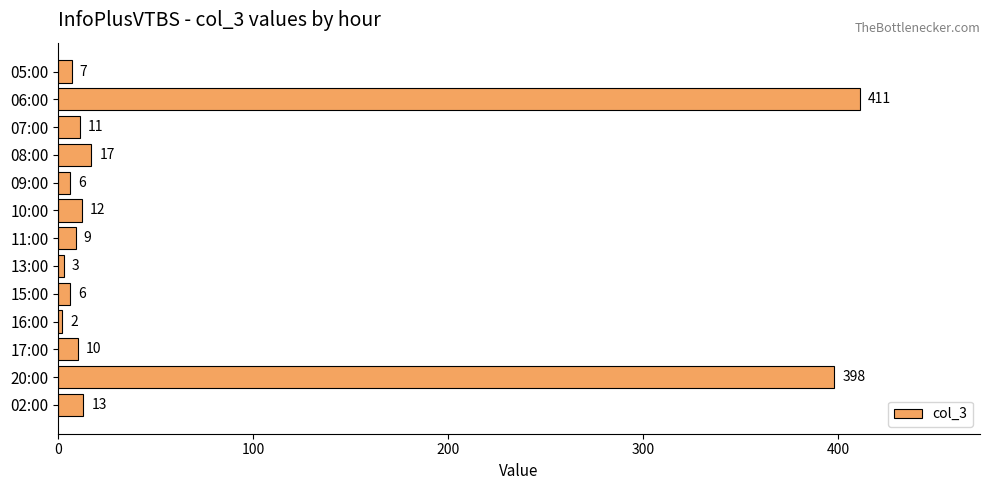

Reading bottom to top, extract all data points from this chart.

13	398	10	2	6	3	9	12	6	17	11	411	7